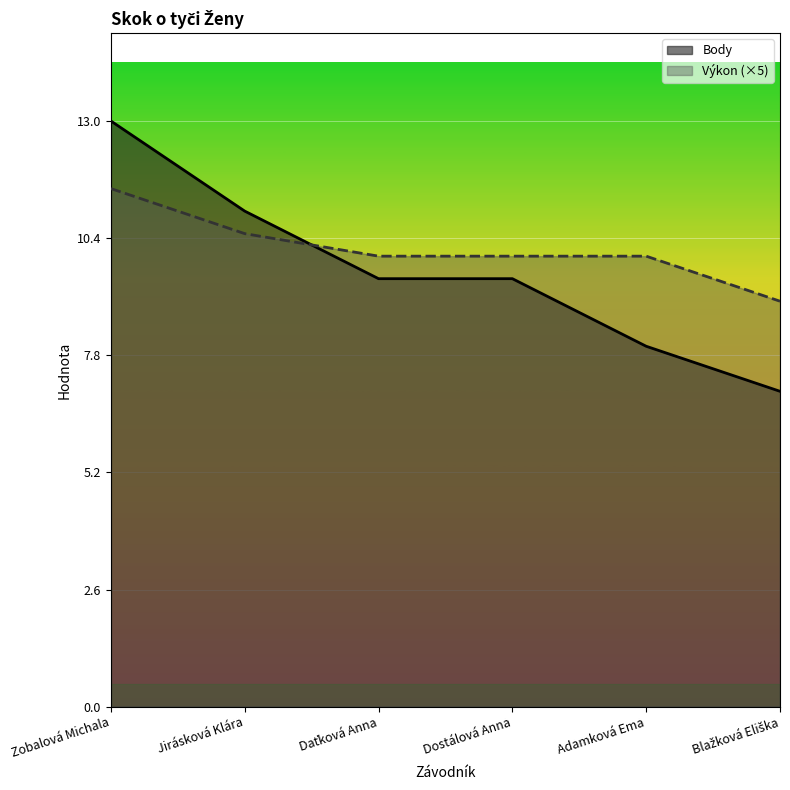

True or false: Výkon has more than 2 points higher than both neighbors.

False